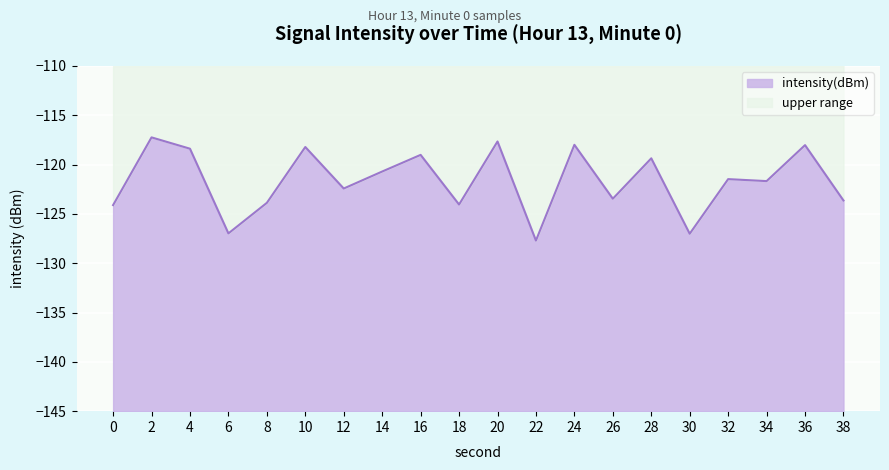

What value does the data have at 18?

-124.0